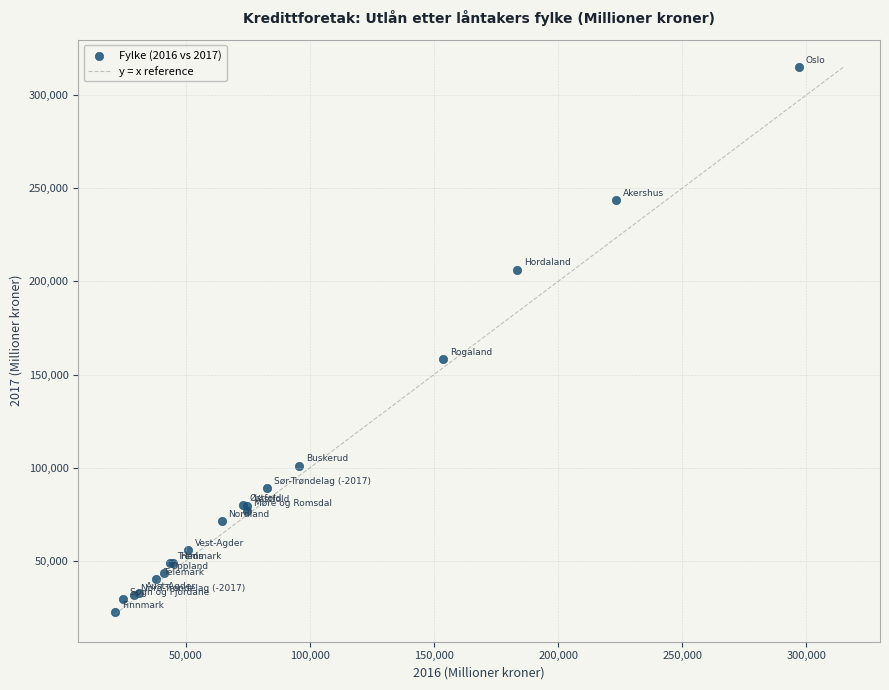

What Y value in the scatter plot is closest to 168908?

158493